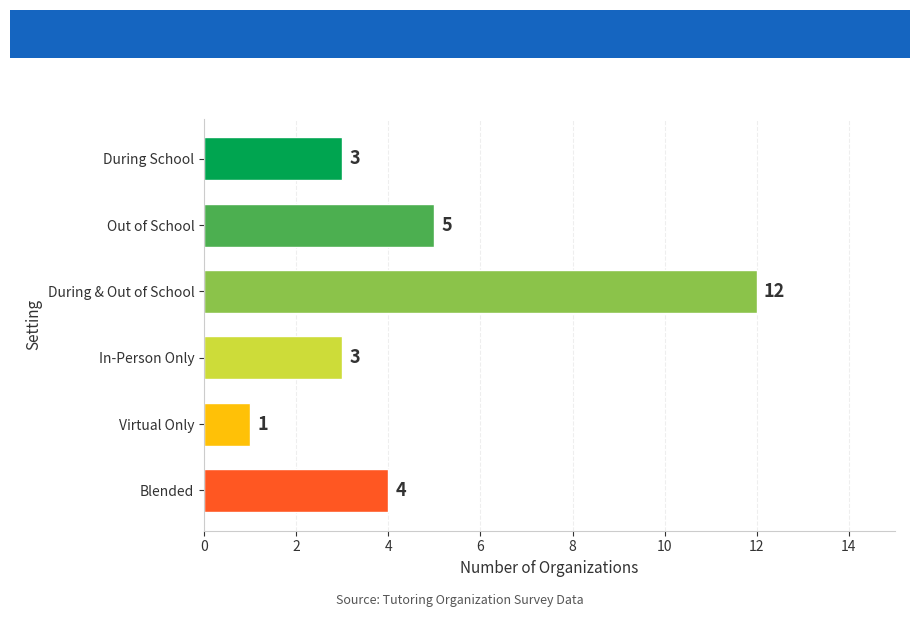

What position from the bottom is Out of School?

5